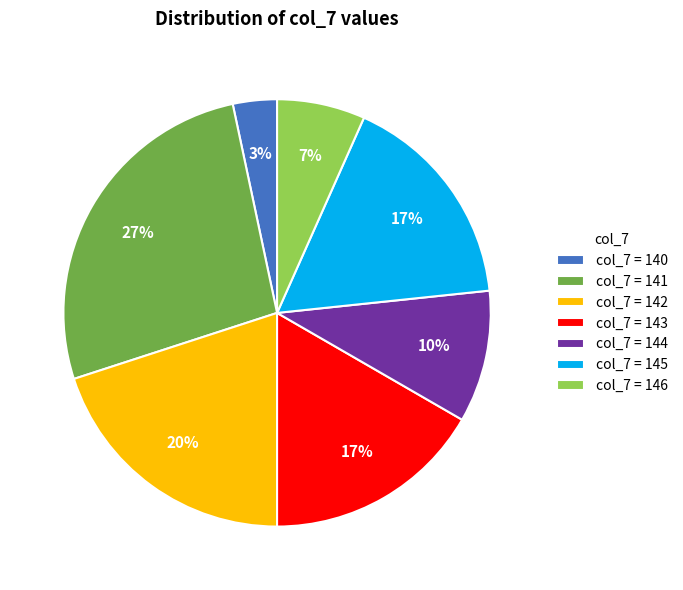

Which has a higher value, col_7 = 144 or col_7 = 140?

col_7 = 144